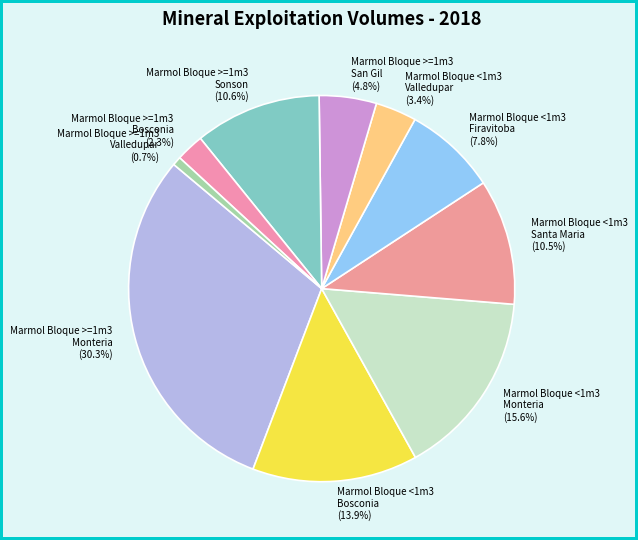

Which category has the biggest portion of the pie?

Marmol Bloque >=1m3 Monteria